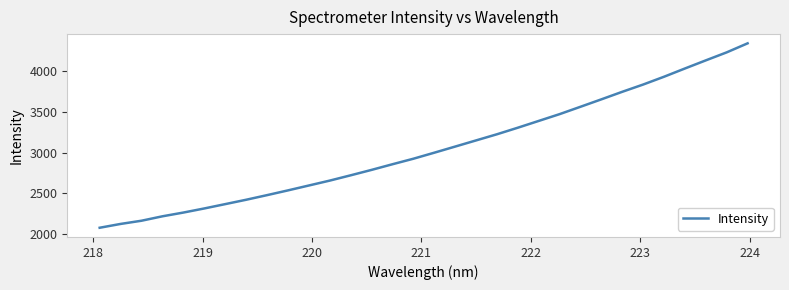

What is the average value?

3049.7